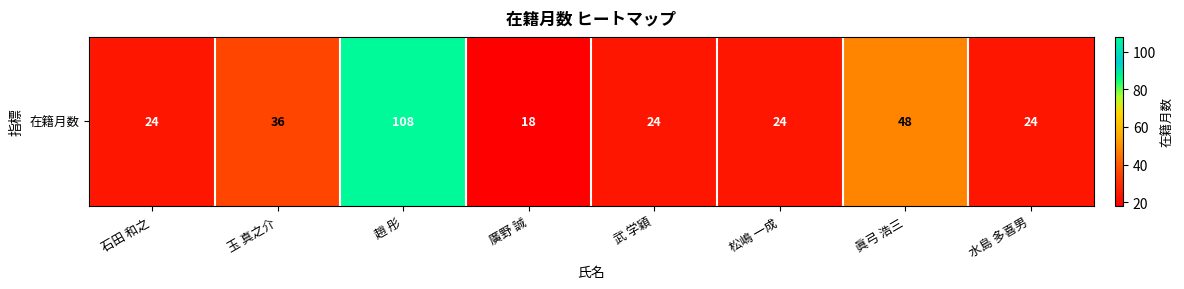

Which has a higher value, 水島 多喜男 or 武 学穎?

水島 多喜男